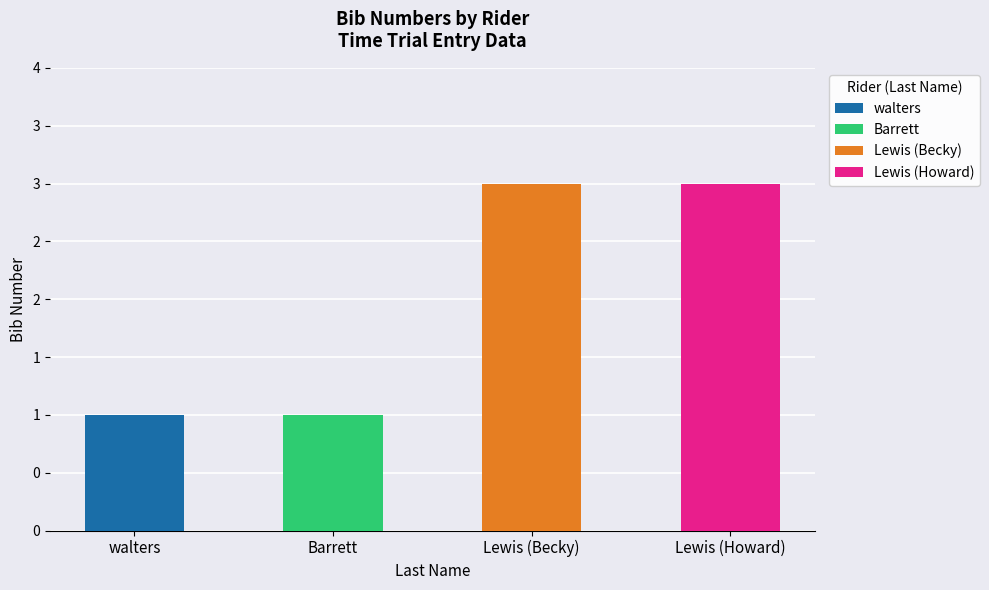

At which category does the chart reach its peak across all series?

Lewis (Becky)